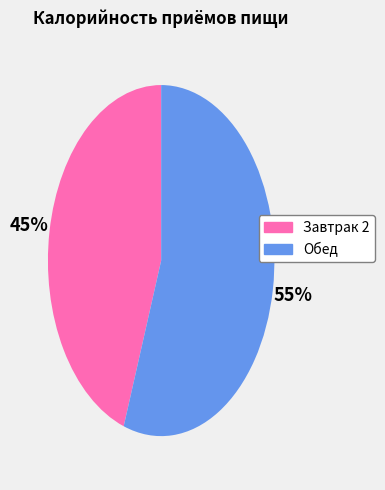

How many slices are in this pie chart?

2